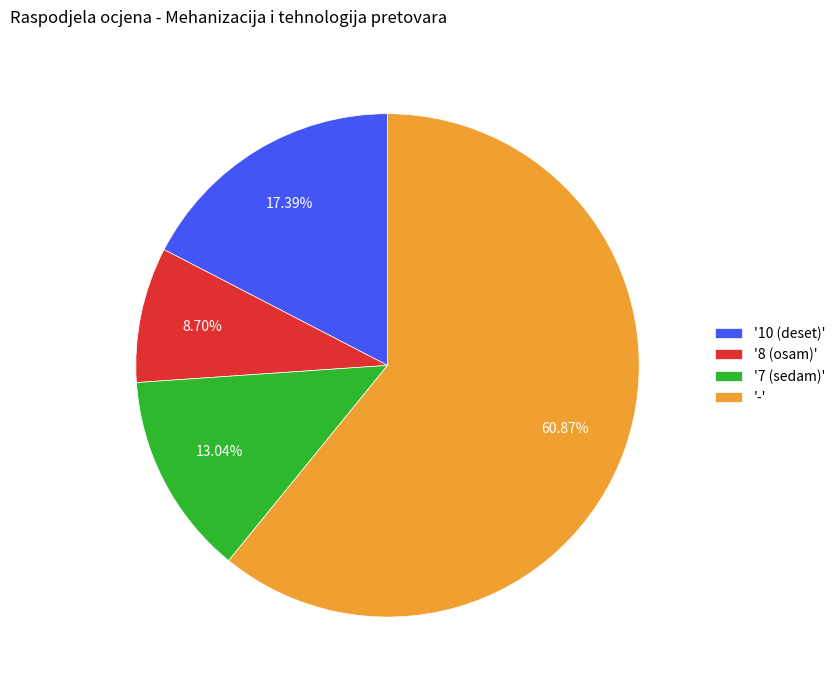

Combined, do '7 (sedam)' and '10 (deset)' account for over 50%?

No